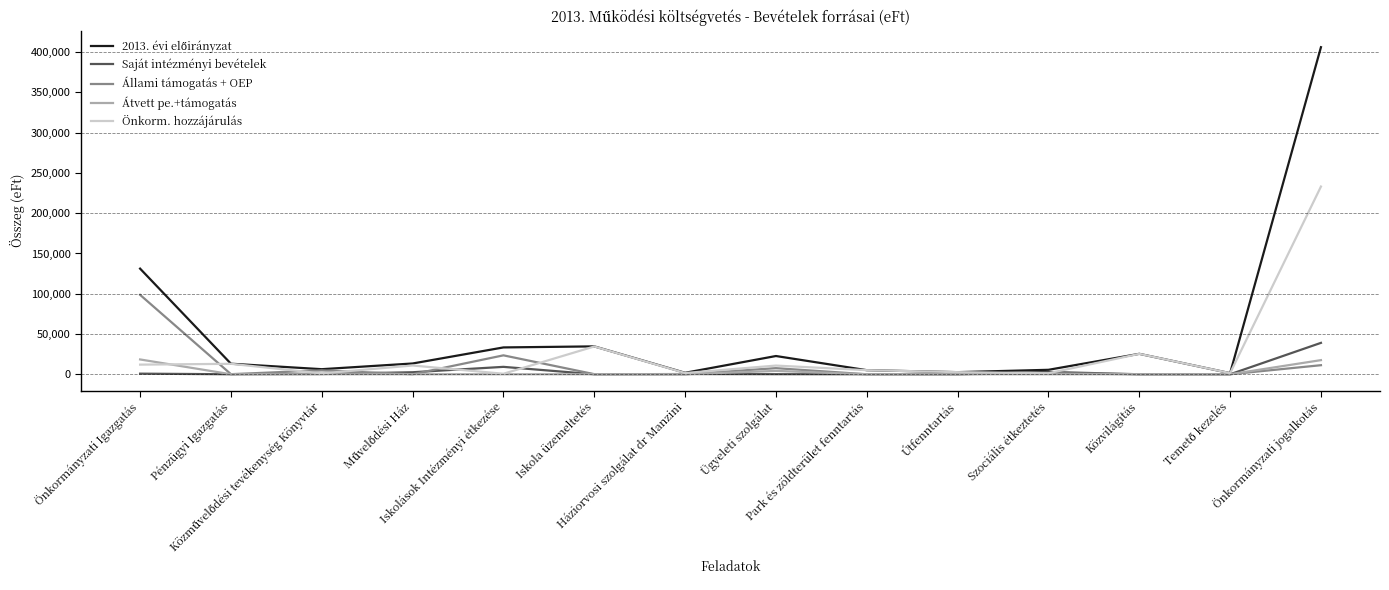

What is the greatest value displayed?

406215